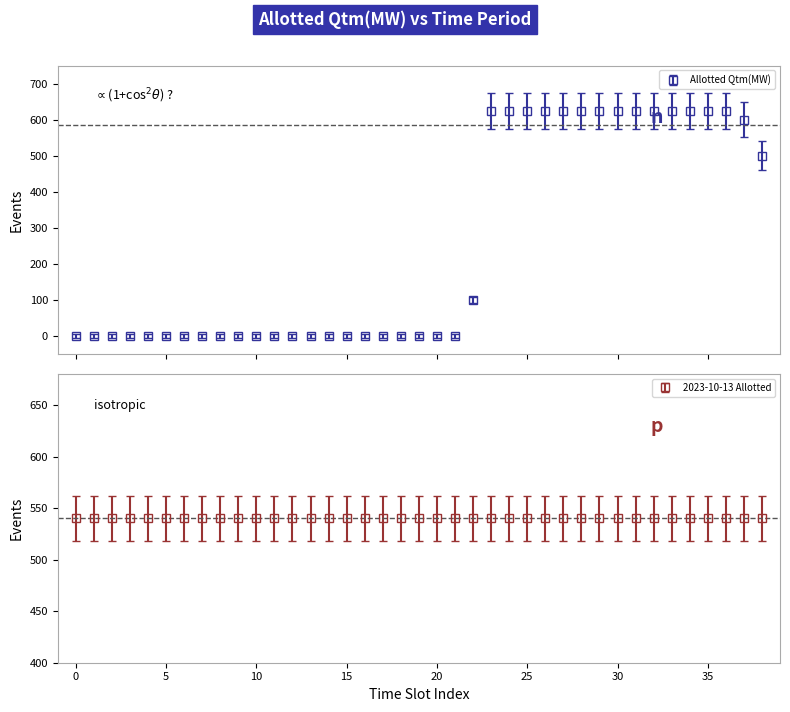

What is the average value?

255